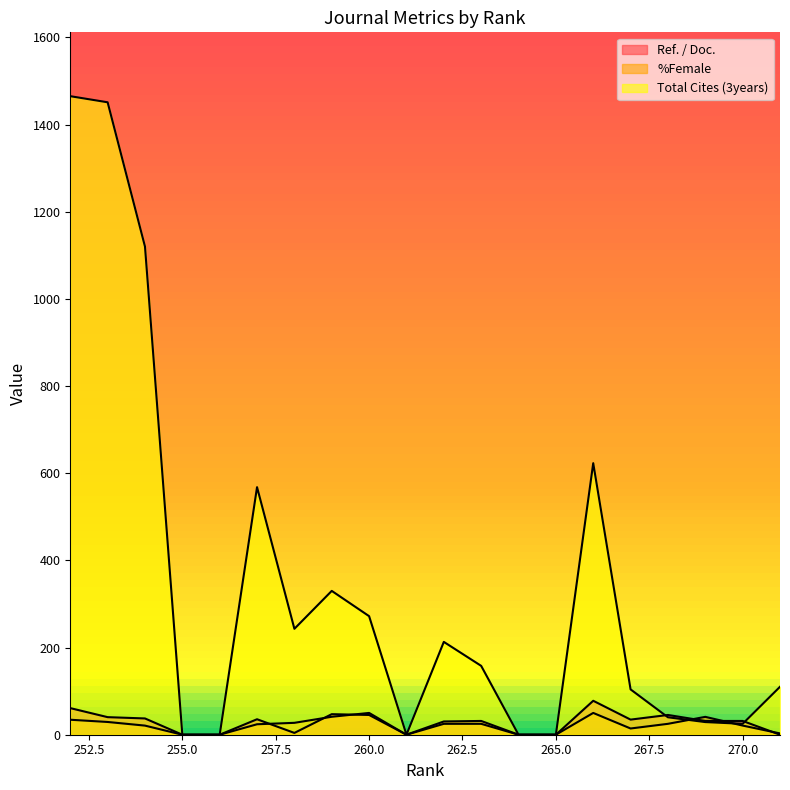

How many series are shown in this chart?

3